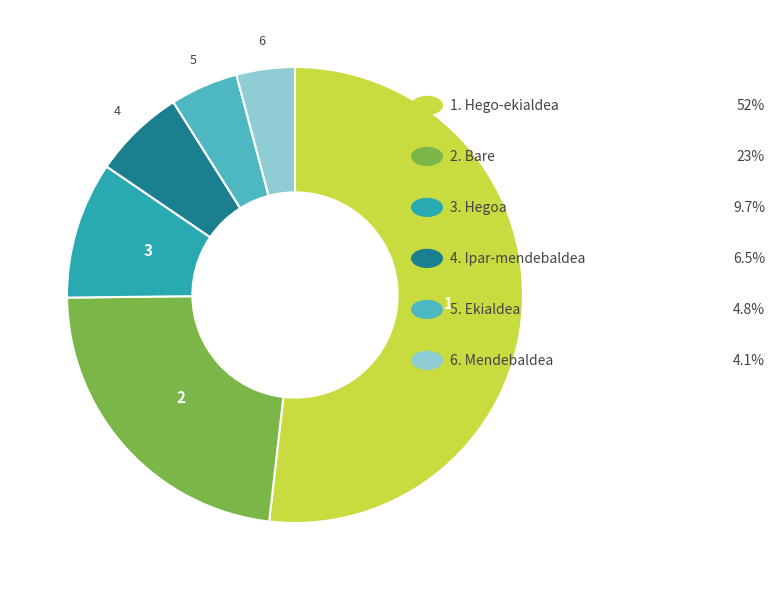

Is there any slice that represents more than half of the pie?

Yes